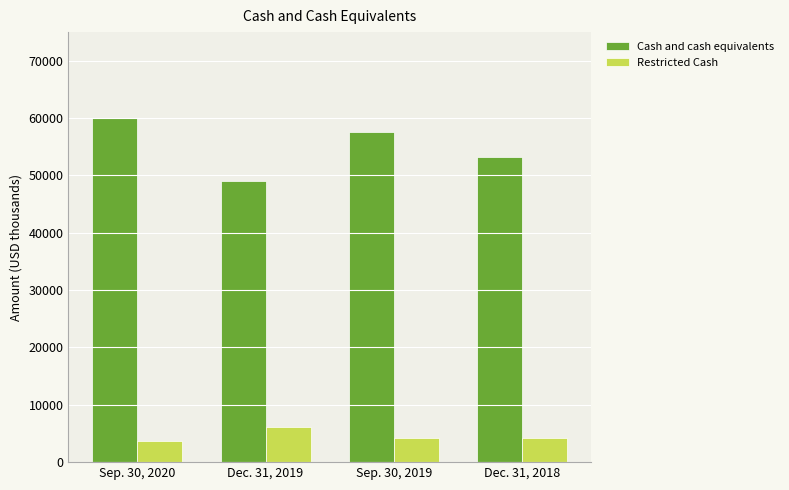

At which label is Cash and cash equivalents closest to 54519?

Dec. 31, 2018